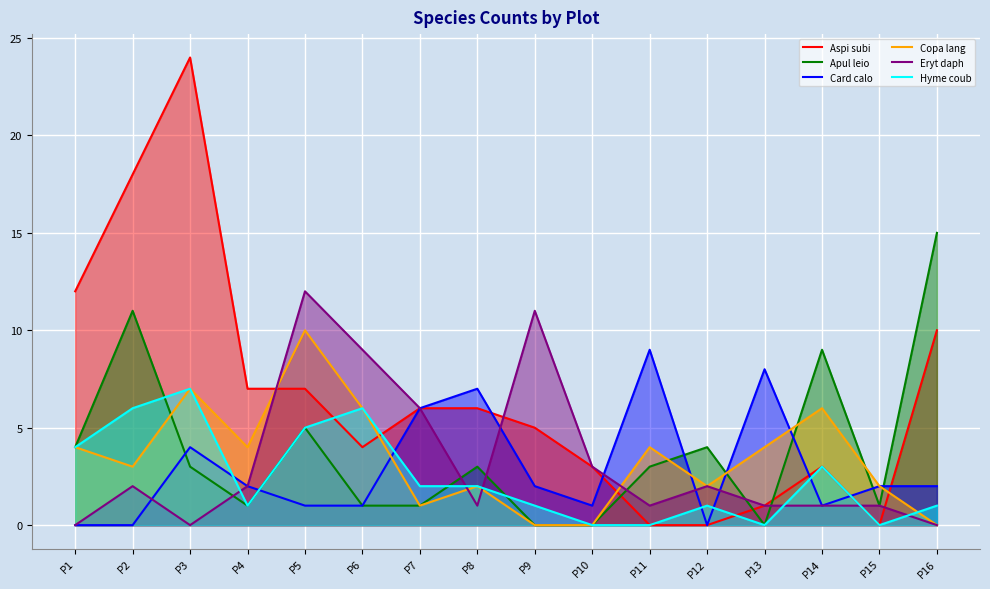

Reading left to right, what are all the values shown in this chart?

Aspi subi: 12	18	24	7	7	4	6	6	5	3	0	0	1	3	0	10
Apul leio: 4	11	3	1	5	1	1	3	0	0	3	4	0	9	1	15
Card calo: 0	0	4	2	1	1	6	7	2	1	9	0	8	1	2	2
Copa lang: 4	3	7	4	10	6	1	2	0	0	4	2	4	6	2	0
Eryt daph: 0	2	0	2	12	9	6	1	11	3	1	2	1	1	1	0
Hyme coub: 4	6	7	1	5	6	2	2	1	0	0	1	0	3	0	1